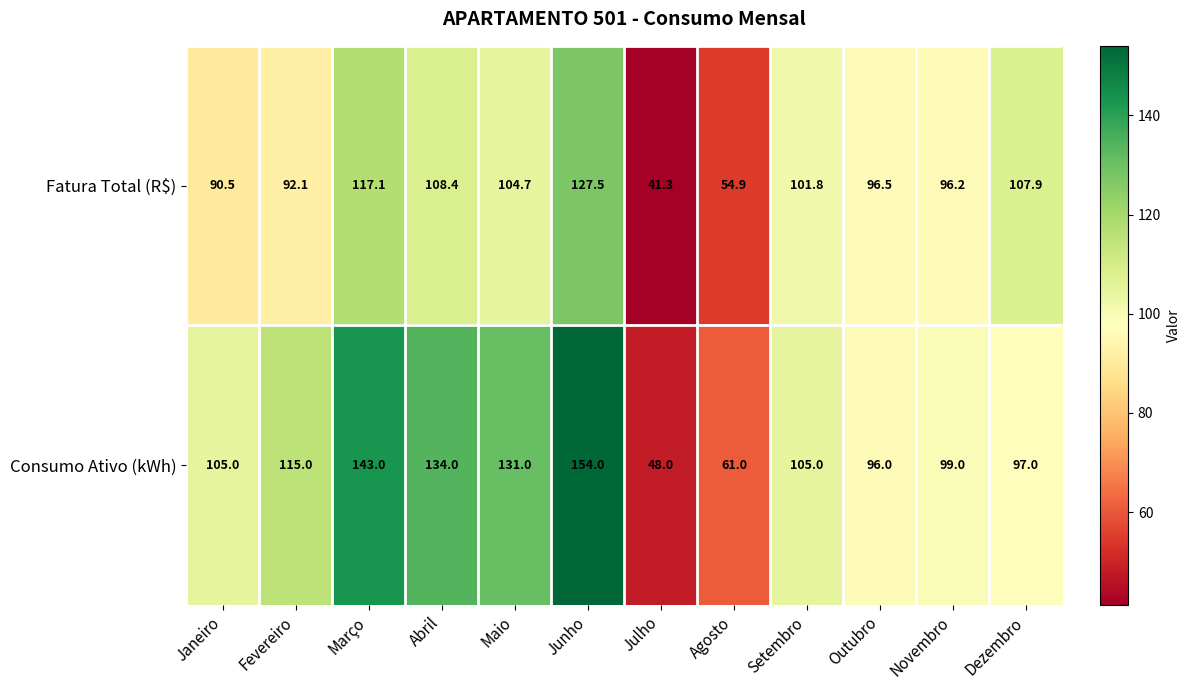

What is the difference between the maximum and minimum values in the Fatura Total (R$) series?

86.2